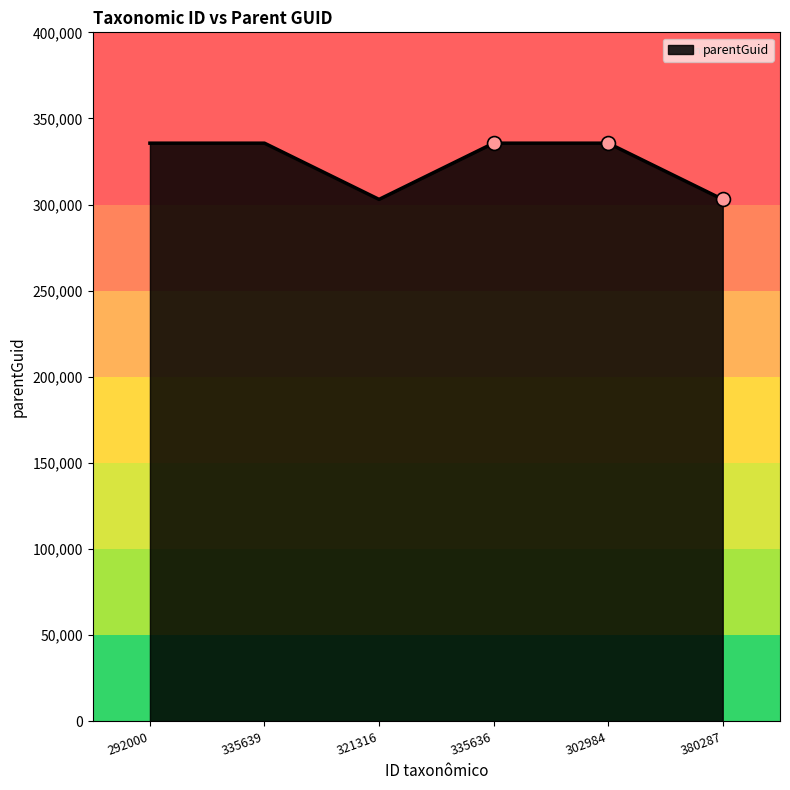

What is the change in value from 321316 to 335636?

+32649